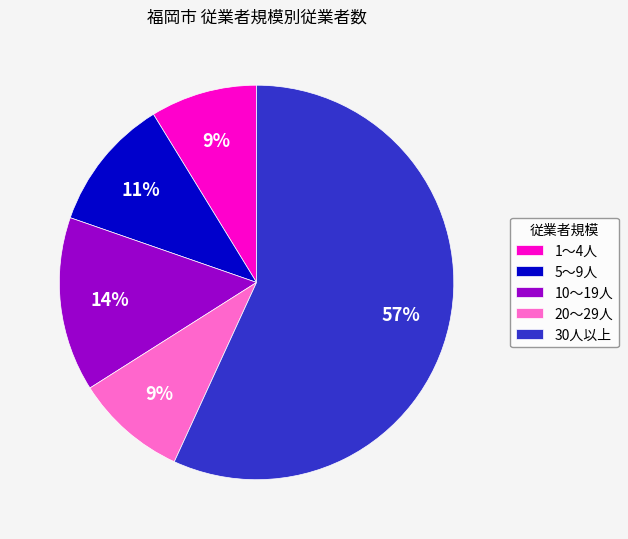

Between 30人以上 and 1～4人, which is larger?

30人以上